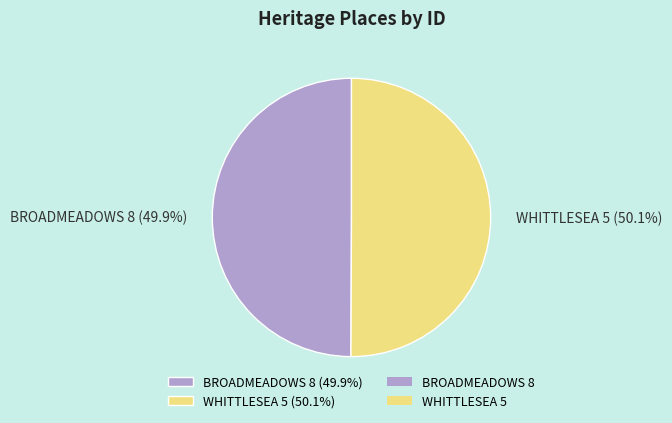

To the nearest percent, what percentage of the pie is WHITTLESEA 5?

50%